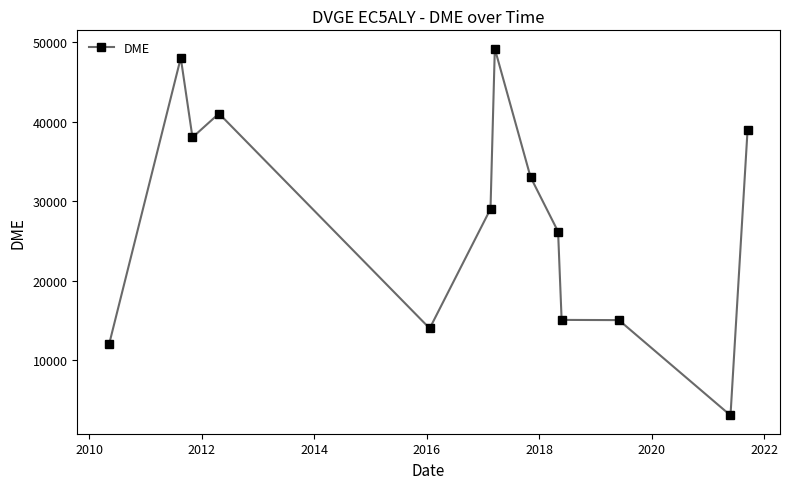

What is the average value?

27902